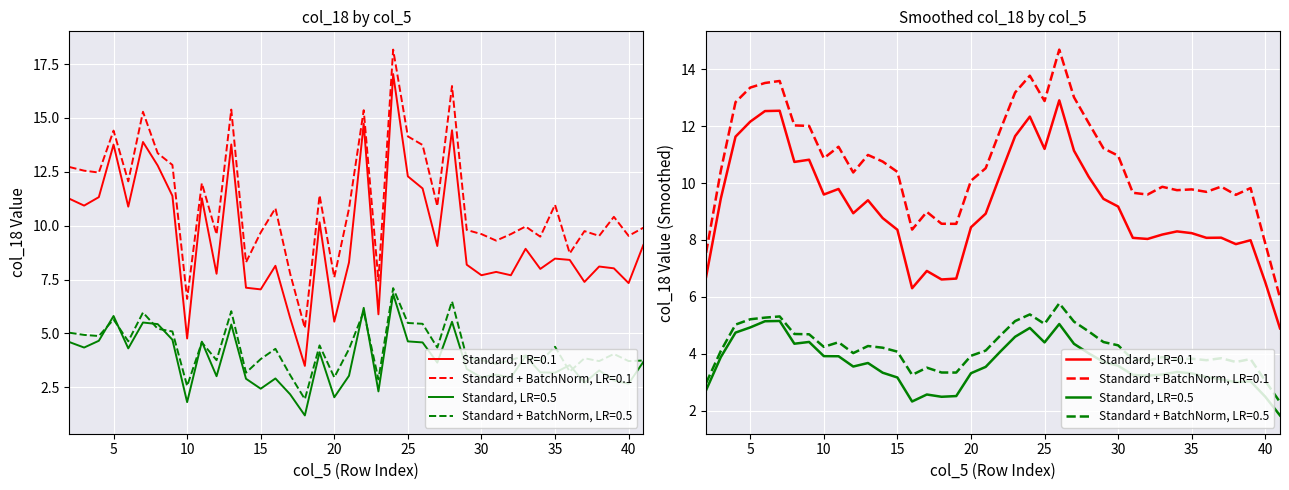

Reading left to right, what are all the values shown in this chart?

2=12.7	3=12.6	4=12.5	5=14.4	6=12.1	7=15.3	8=13.4	9=12.8	10=6.6	11=12.0	12=9.6	13=15.4	14=8.3	15=9.7	16=10.8	17=7.8	18=5.2	19=11.4	20=7.6	21=10.8	22=15.4	23=7.4	24=18.2	25=14.1	26=13.7	27=10.9	28=16.5	29=9.8	30=9.6	31=9.3	32=9.6	33=10.0	34=9.5	35=11.0	36=8.7	37=9.7	38=9.5	39=10.4	40=9.5	41=9.9